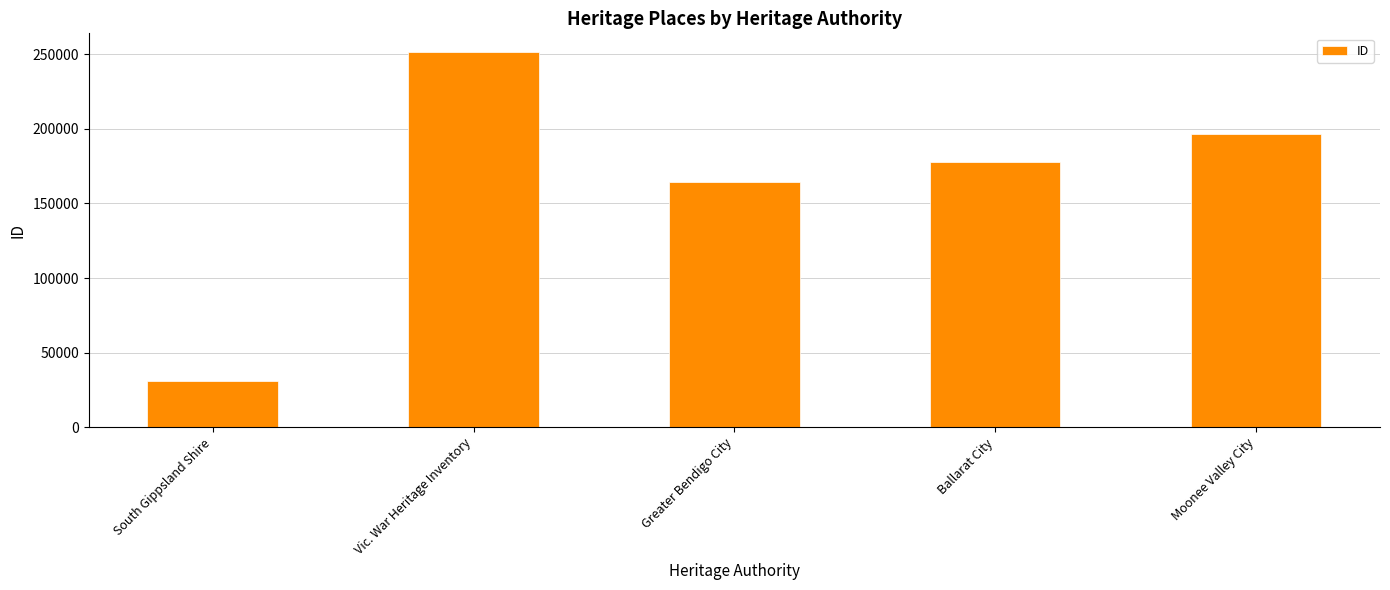

How many data points does each series have?

5